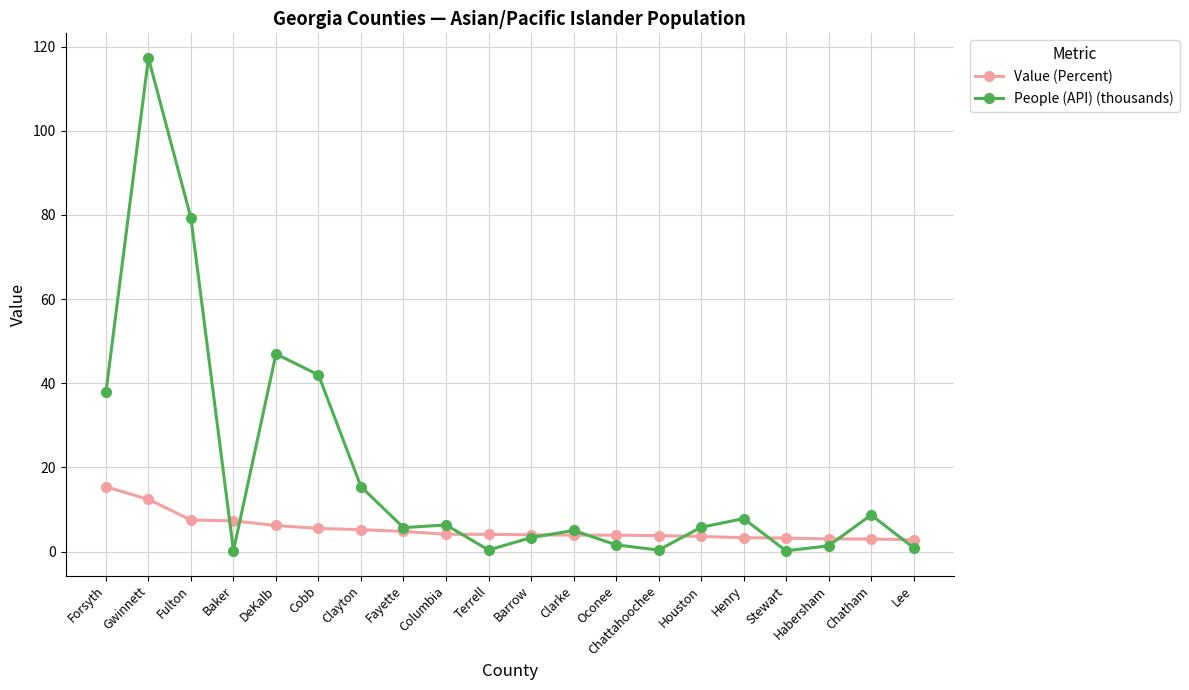

What position from the right is Henry?

5